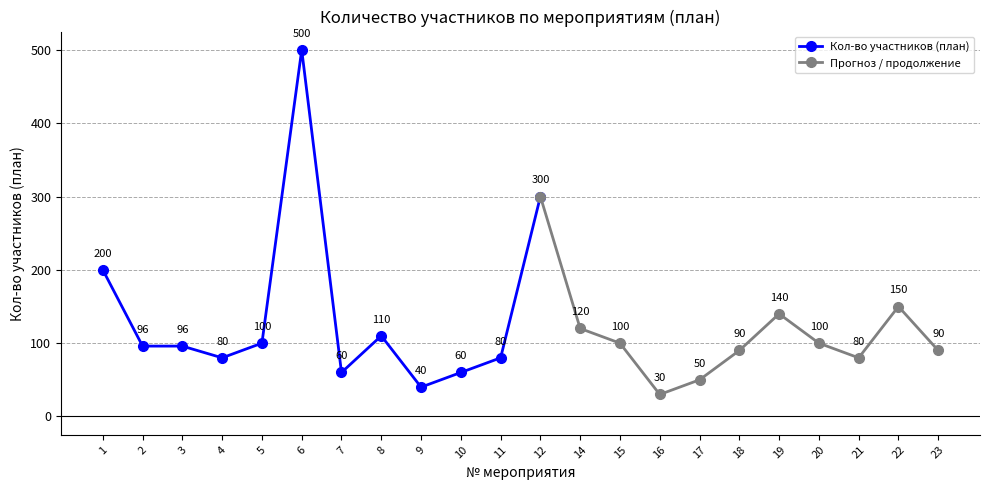

Is it true that the value at 16 is 53?

False